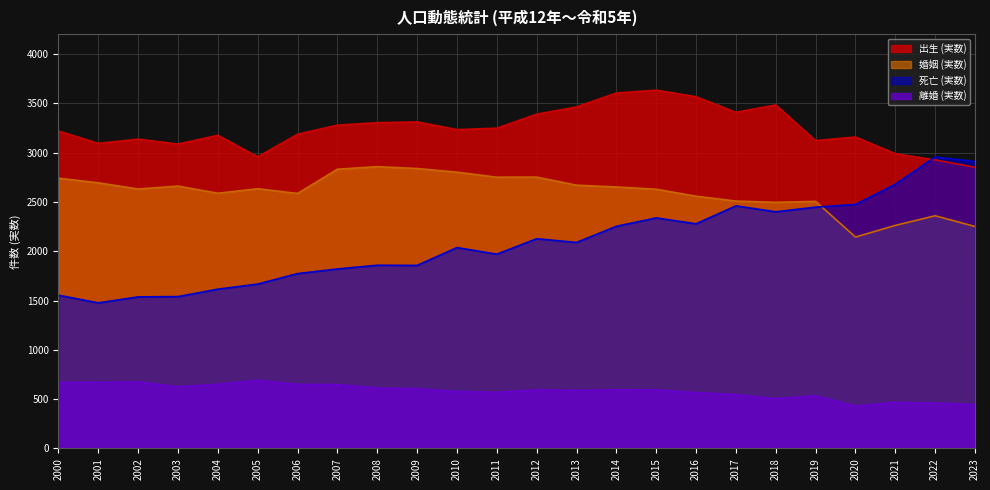

What is the spread (max minus min) of values at 2004?

2525